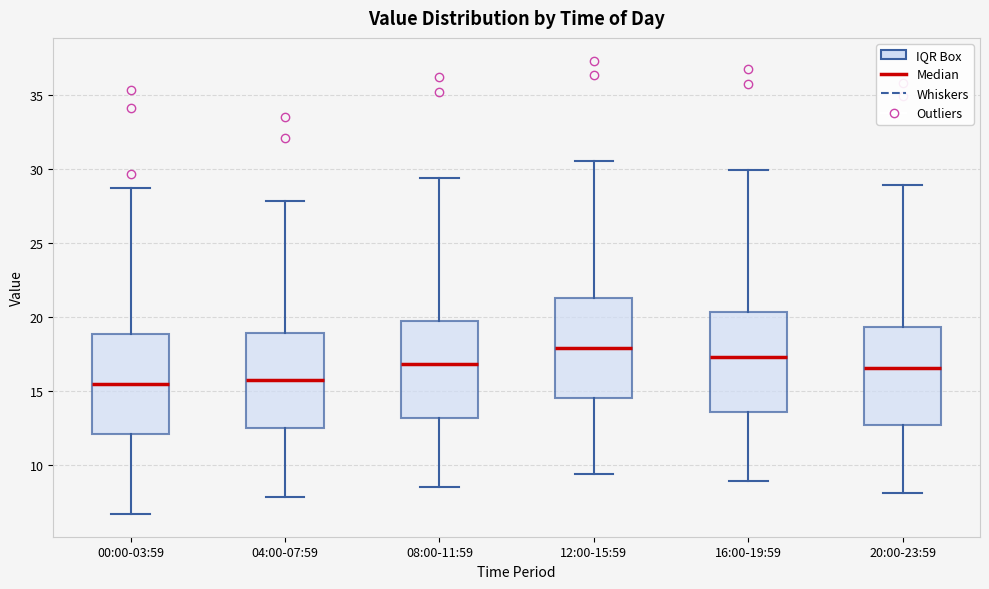

Reading left to right, transcribe this box plot: for each box, give where its median line is, the range the box spans, and where its two whiskers end, as read against the y-axis. The values are not printed on the chart, so give them approximately, as read against the axis.

00:00-03:59: median 15.5, box 12.0 to 19.0, whiskers 6.5 to 28.5
04:00-07:59: median 16.0, box 12.5 to 19.0, whiskers 8.0 to 28.0
08:00-11:59: median 17.0, box 13.0 to 19.5, whiskers 8.5 to 29.5
12:00-15:59: median 18.0, box 14.5 to 21.5, whiskers 9.5 to 30.5
16:00-19:59: median 17.5, box 13.5 to 20.5, whiskers 9.0 to 30.0
20:00-23:59: median 16.5, box 12.5 to 19.5, whiskers 8.0 to 29.0